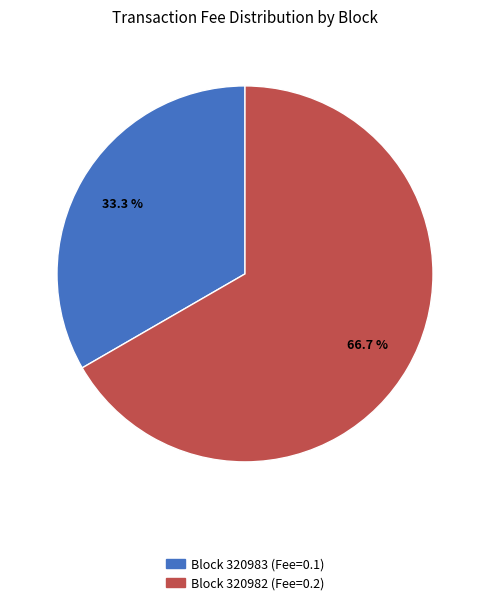

To the nearest percent, what is the difference between the largest and smallest slice percentages?

33%